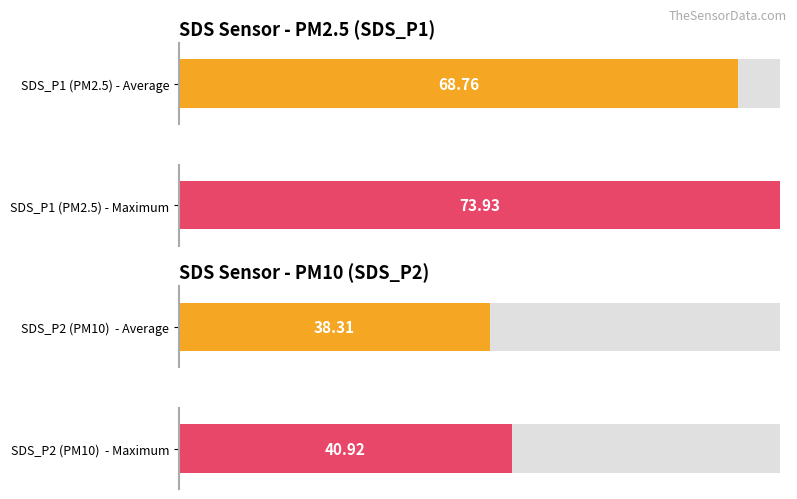

What is the average value of the SDS_P1 series?

68.8